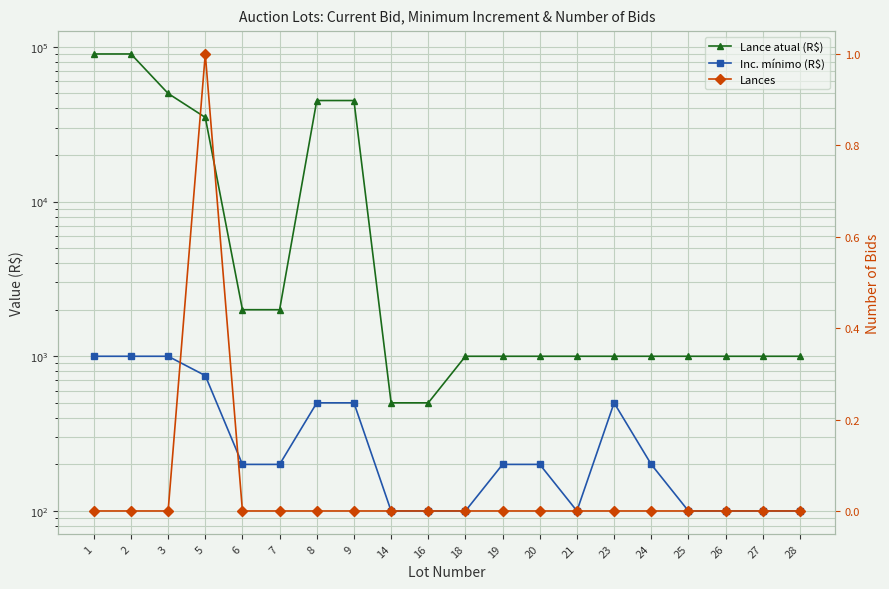

True or false: Lance atual (R$) and Lances intersect in this chart.

False